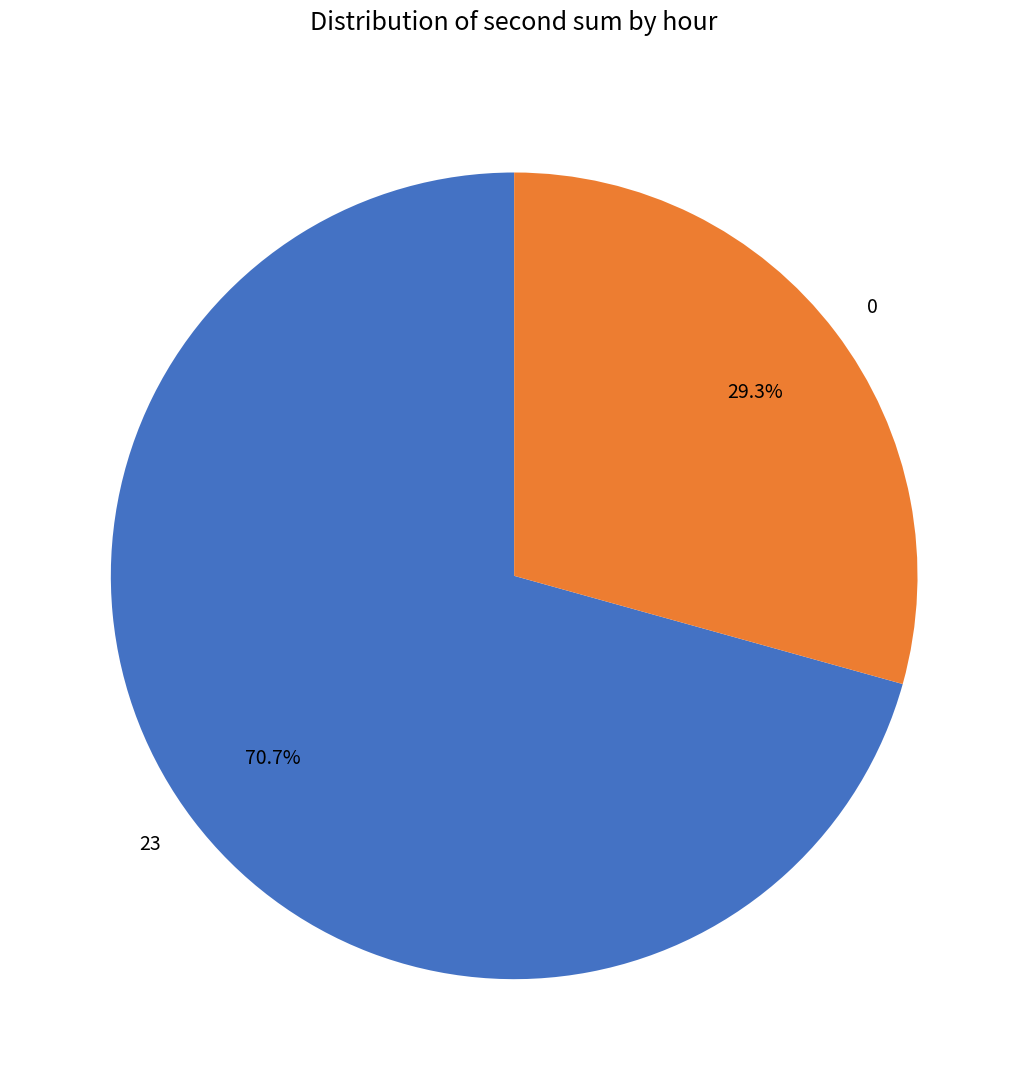

Which category has the biggest portion of the pie?

23